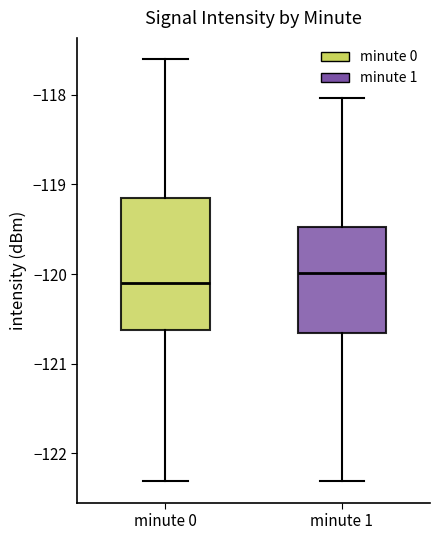

Reading left to right, read every box against the y-axis: the position of its median line, the range the box covers, and the ends of its whiskers. The values are not printed on the chart, so give them approximately, as read against the axis.

minute 0: median -120.1, box -120.6 to -119.1, whiskers -122.3 to -117.6
minute 1: median -120.0, box -120.7 to -119.5, whiskers -122.3 to -118.0